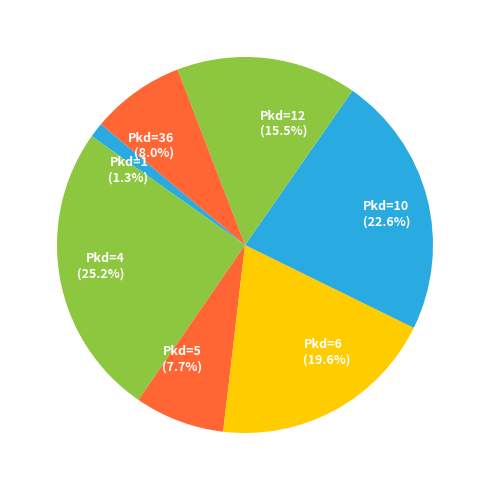

What percentage do Pkd=12 and Pkd=1 together represent?

16.8%